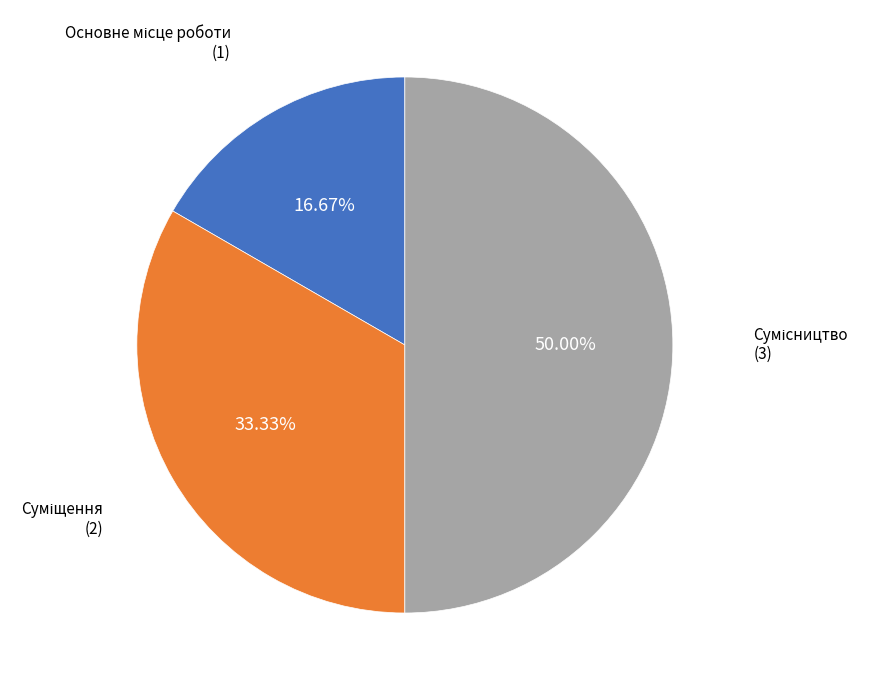

Is it true that Сумісництво is 59% of the pie?

False